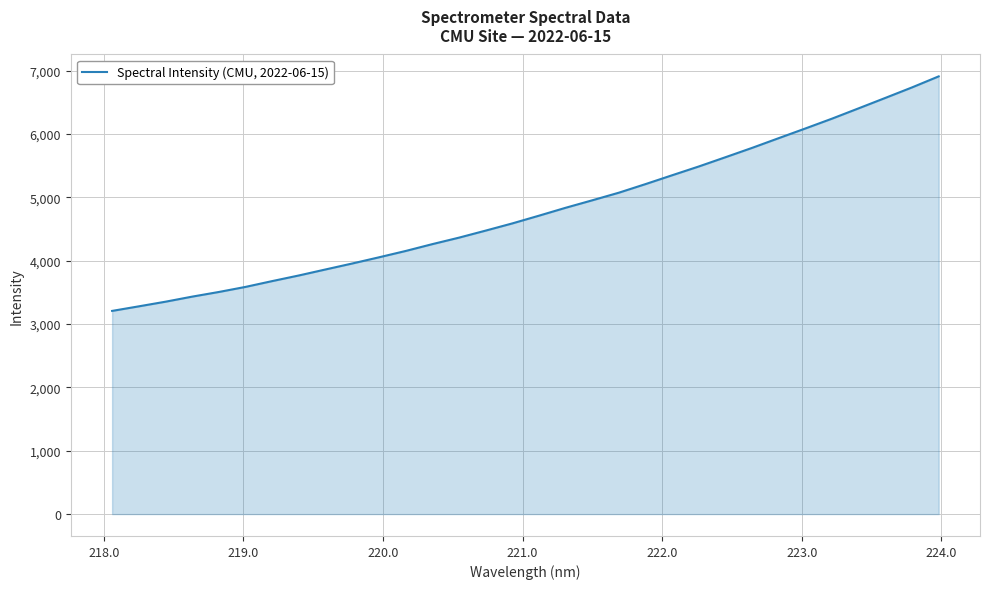

What is the minimum value shown in the chart?

3207.3